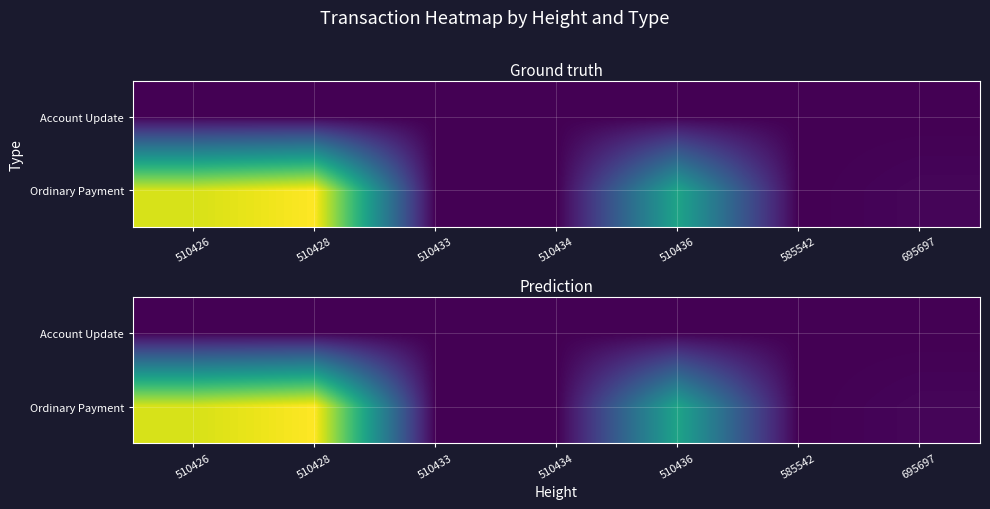

What is the spread (max minus min) of values at 510426?

6449.9